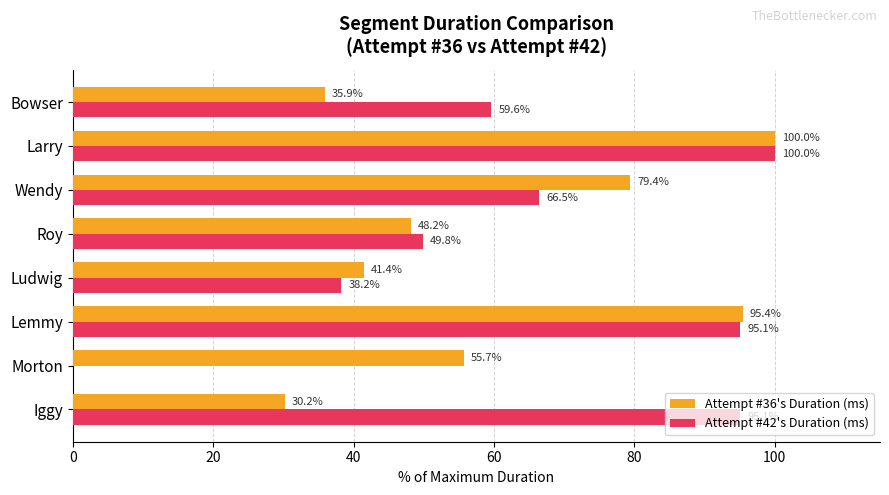

Which series changed the most between Wendy and Bowser?

Attempt #36's Duration (ms)